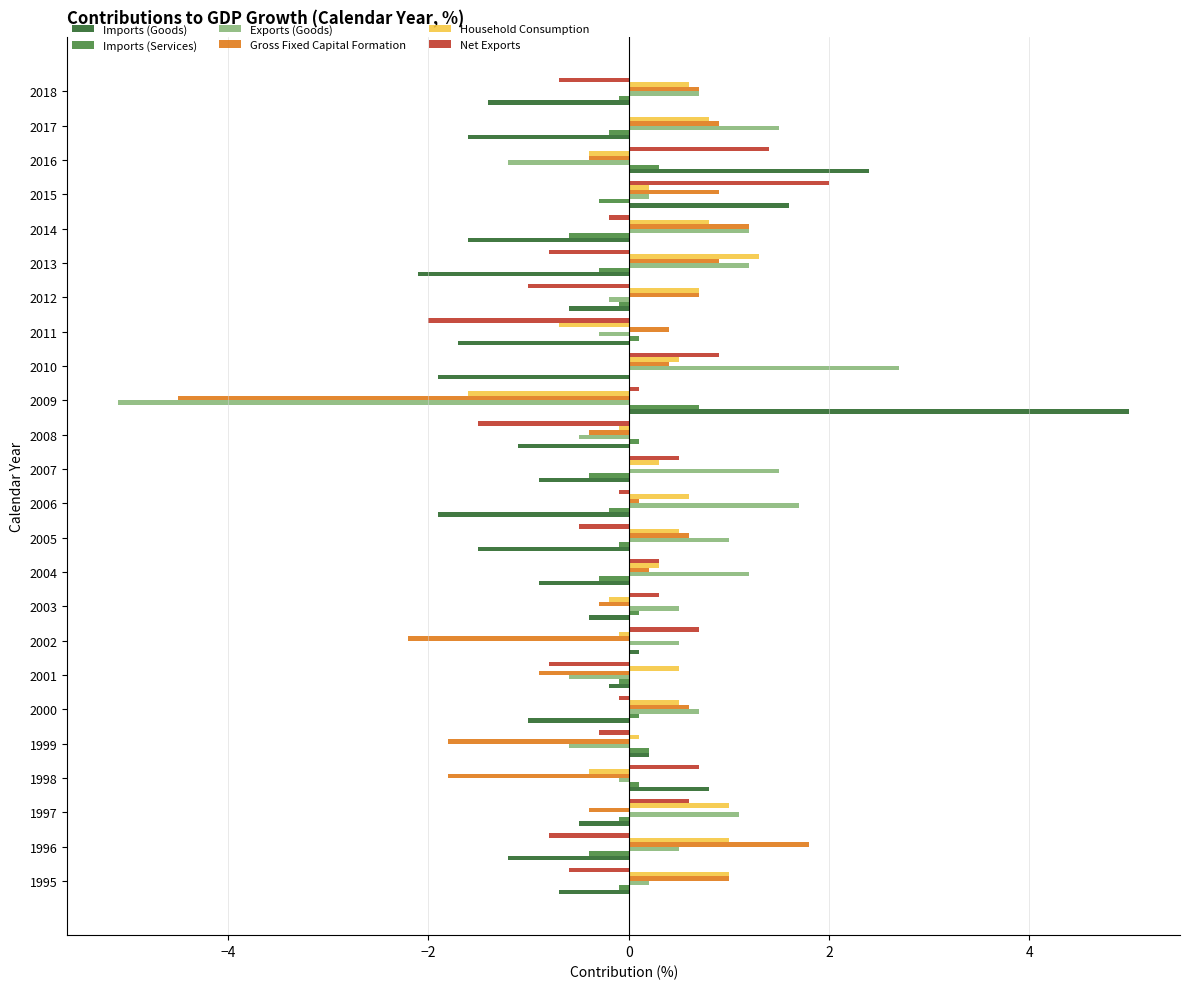

Between 2012 and 2016, which series saw the biggest shift?

Imports (Goods)